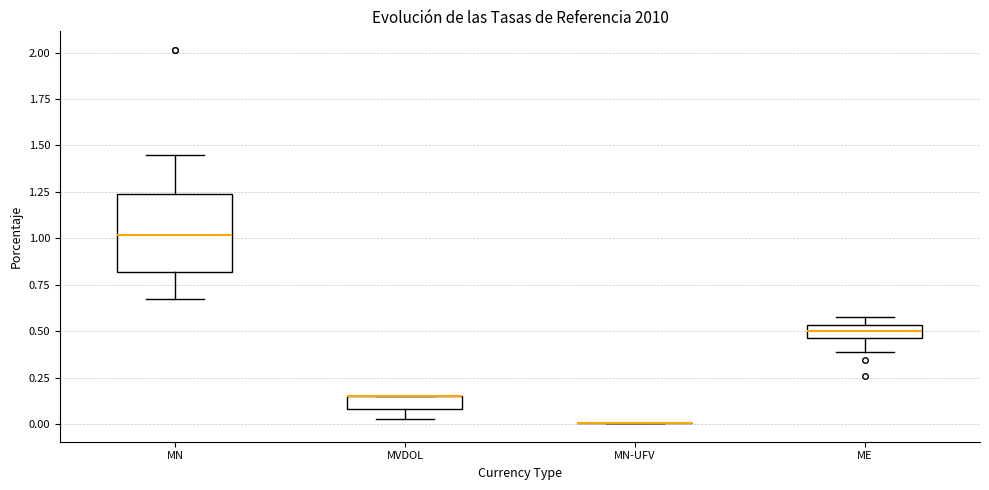

Comparing the boxes themselves (not the whiskers), which one is the tallest?

MN